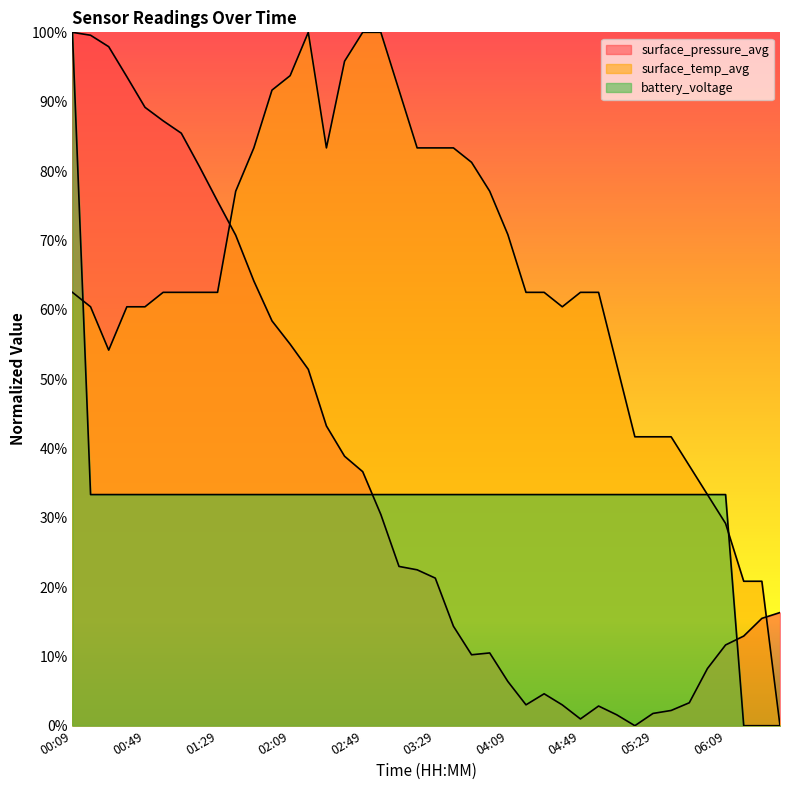

Read the battery_voltage value at 03:09.

0.3